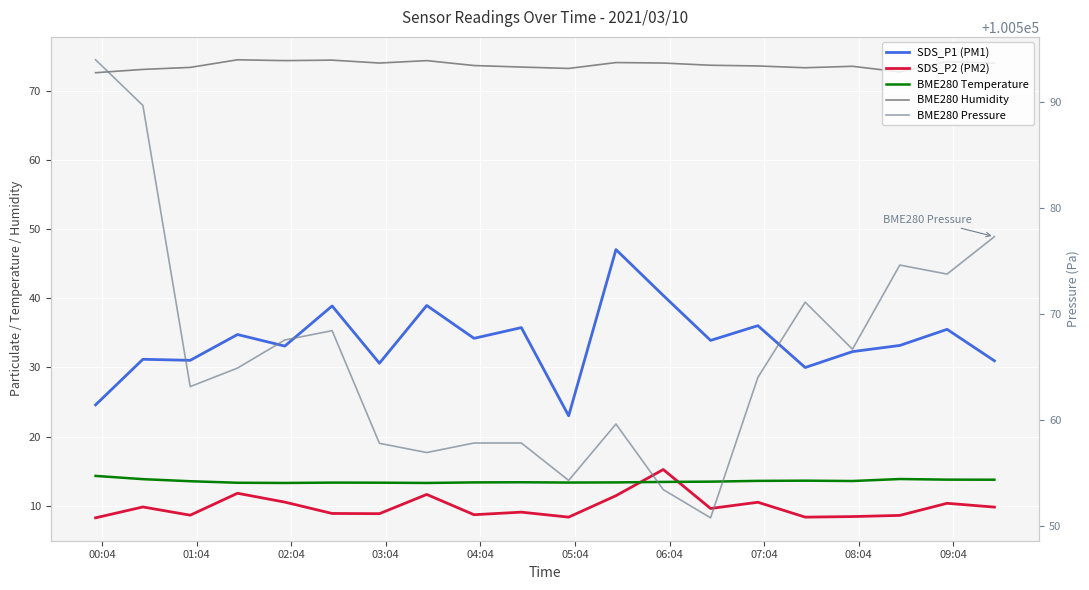

What are all the series names shown in the legend?

SDS_P1 (PM1), SDS_P2 (PM2), BME280 Temperature, BME280 Humidity, BME280 Pressure